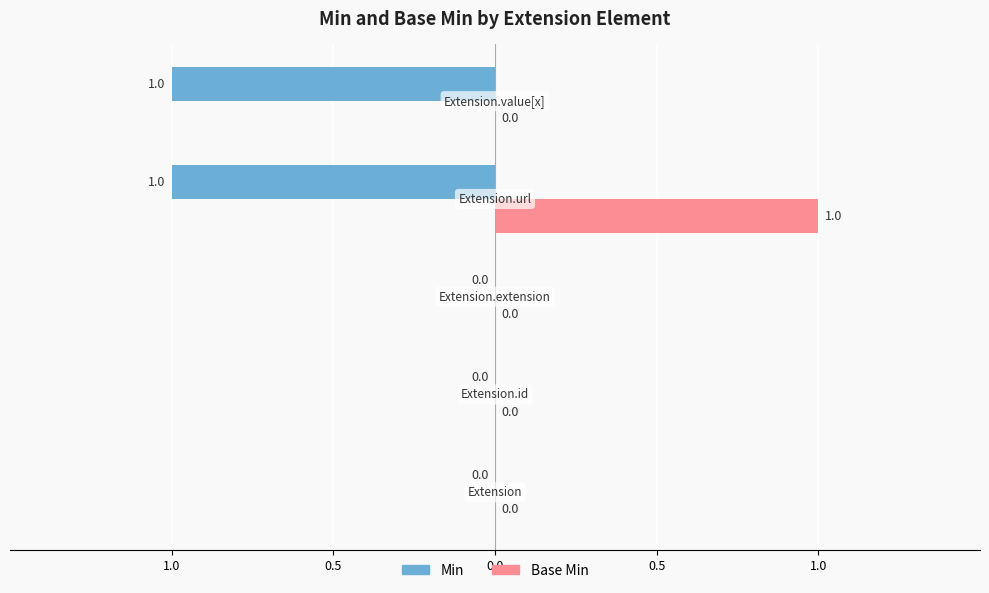

Between 0.5 and 0.5, which is larger?

0.5